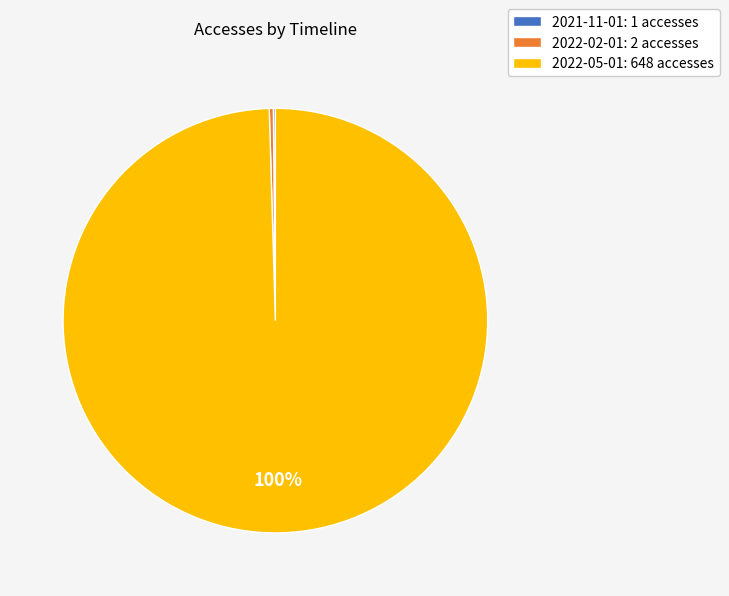

Approximately how many times larger is the value at 2022-05-01: 648 accesses compared to 2022-02-01: 2 accesses?

324.0